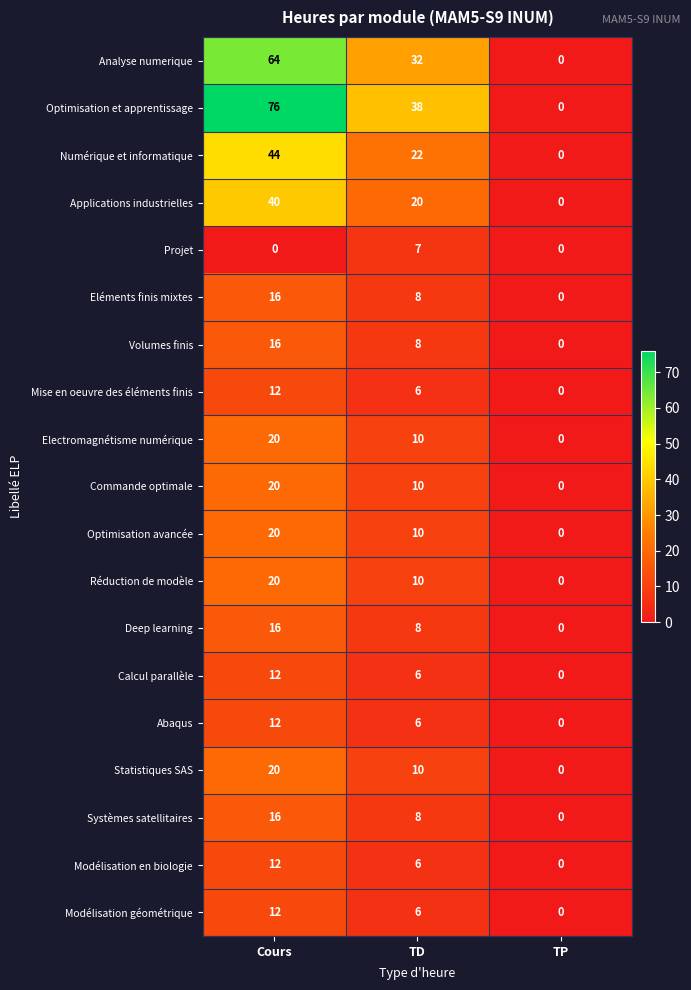

Between Cours and TP, which series saw the biggest shift?

Optimisation et apprentissage